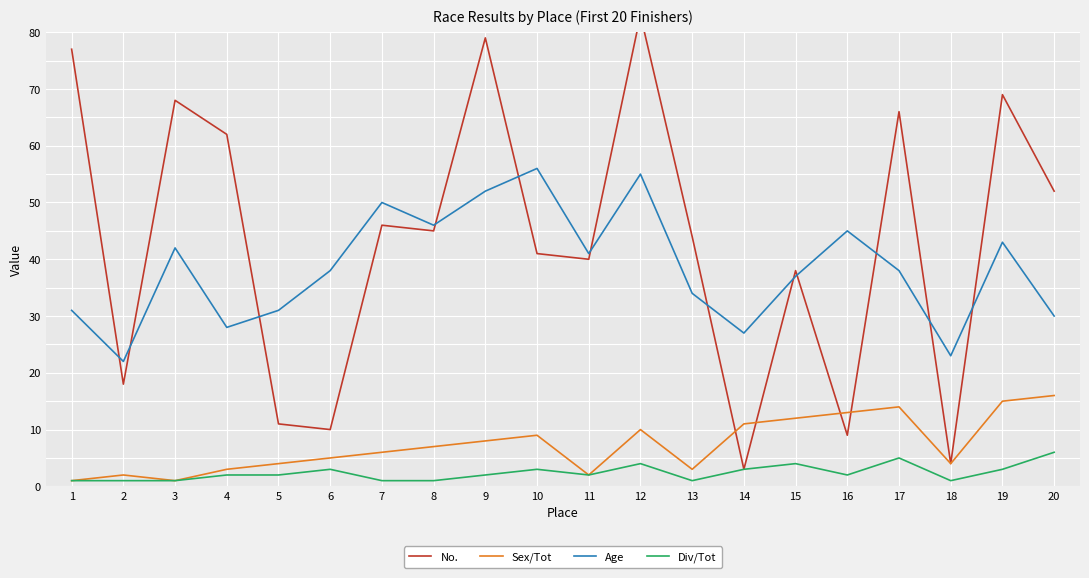

Reading left to right, what are all the values shown in this chart?

No.: 77	18	68	62	11	10	46	45	79	41	40	83	44	3	38	9	66	4	69	52
Sex/Tot: 1	2	1	3	4	5	6	7	8	9	2	10	3	11	12	13	14	4	15	16
Age: 31	22	42	28	31	38	50	46	52	56	41	55	34	27	37	45	38	23	43	30
Div/Tot: 1	1	1	2	2	3	1	1	2	3	2	4	1	3	4	2	5	1	3	6